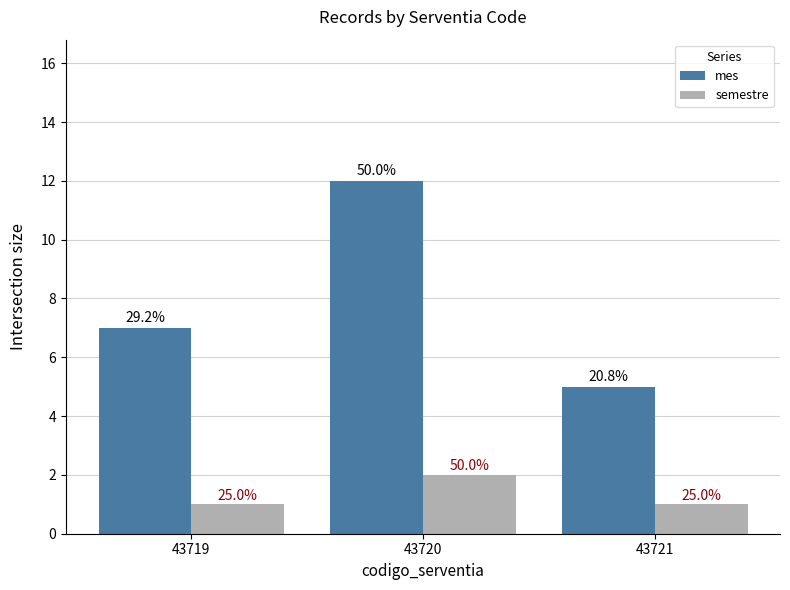

What are all the series names shown in the legend?

mes, semestre